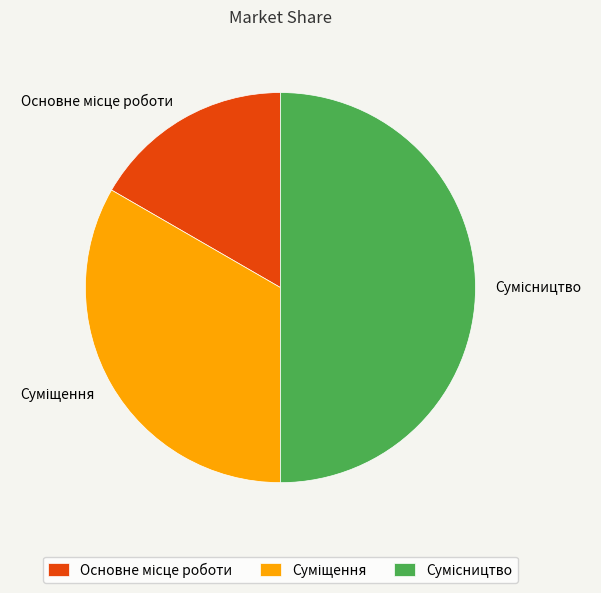

To the nearest percent, what is the difference between the largest and smallest slice percentages?

33%